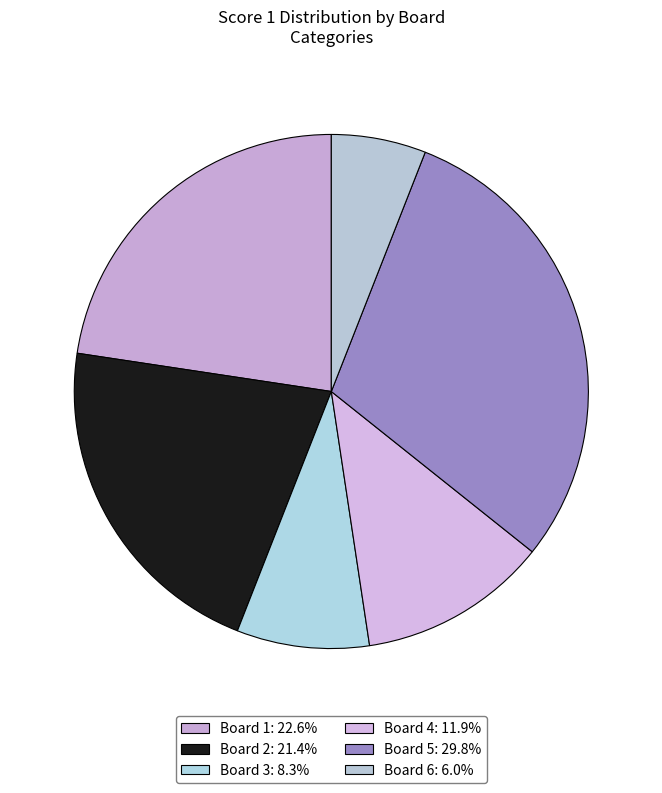

How many slices are in this pie chart?

6